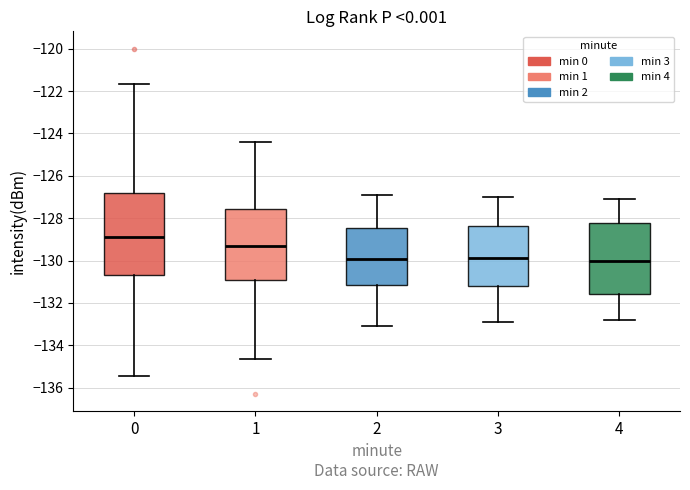

Reading left to right, read every box against the y-axis: the position of its median line, the range the box covers, and the ends of its whiskers. The values are not printed on the chart, so give them approximately, as read against the axis.

0: median -128.8, box -130.6 to -126.8, whiskers -135.4 to -121.6
1: median -129.4, box -131.0 to -127.6, whiskers -134.6 to -124.4
2: median -130.0, box -131.2 to -128.4, whiskers -133.0 to -126.8
3: median -129.8, box -131.2 to -128.4, whiskers -132.8 to -127.0
4: median -130.0, box -131.6 to -128.2, whiskers -132.8 to -127.0